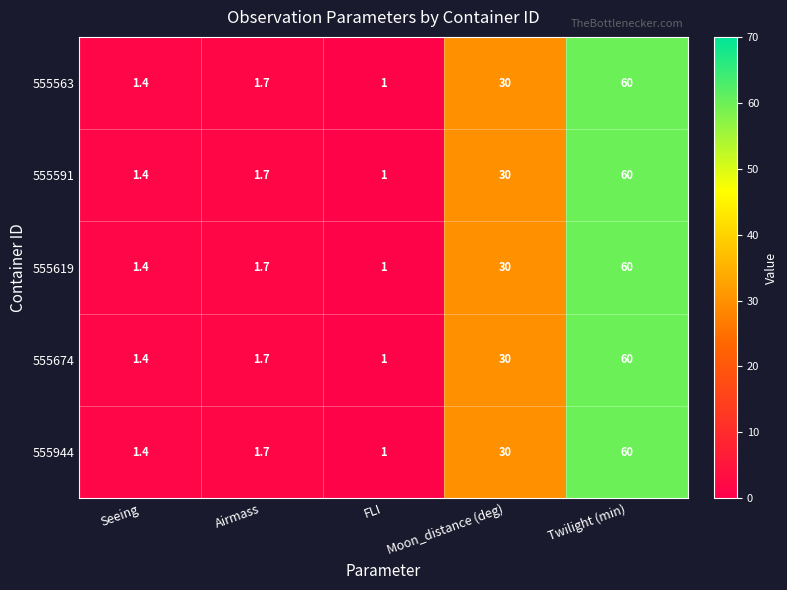

What is the maximum value shown in the chart?

60.0